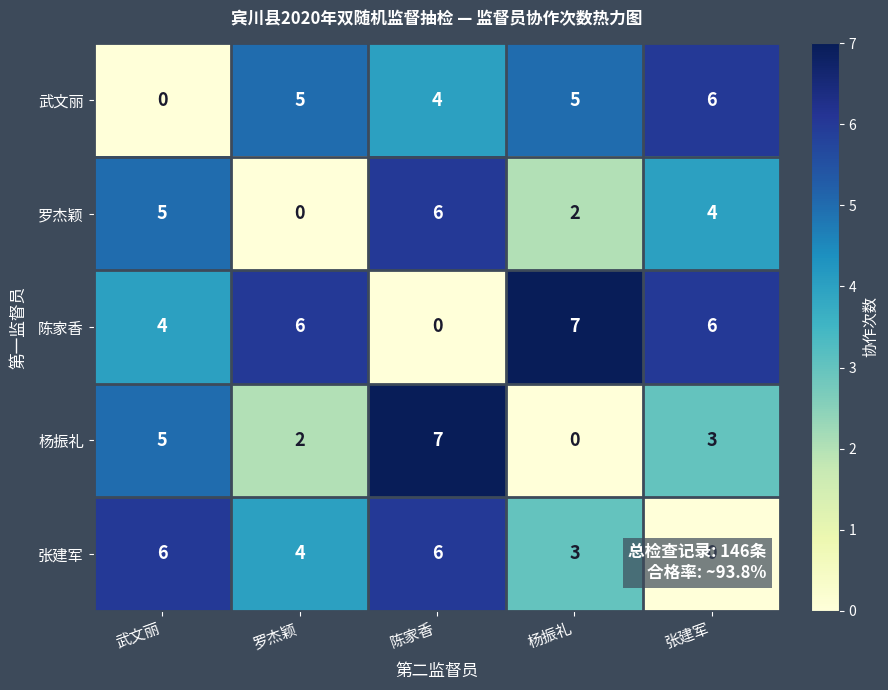

Count the number of data series in this chart.

5